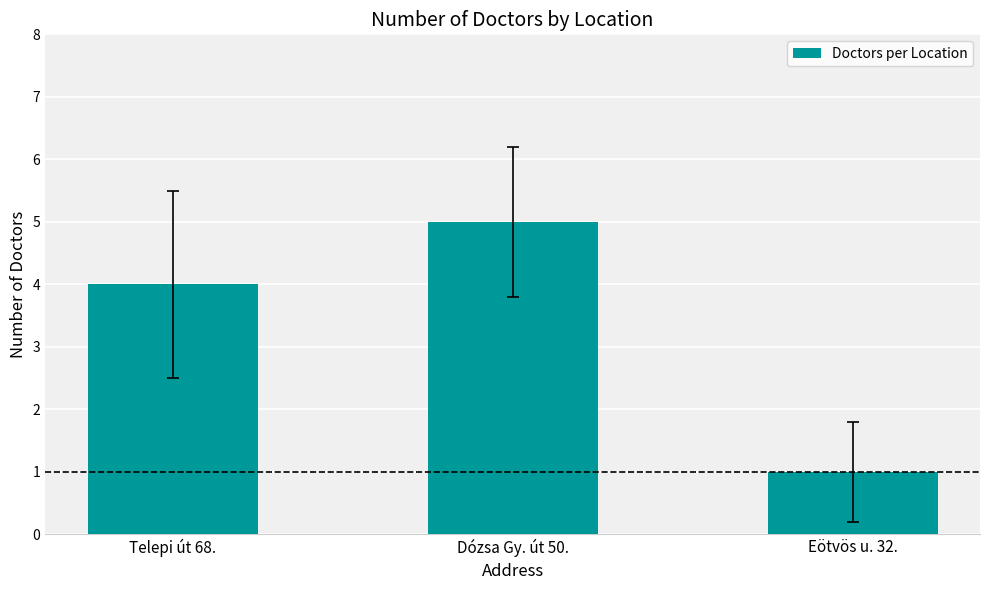

Are the bars grouped side by side (vs. stacked)?

No